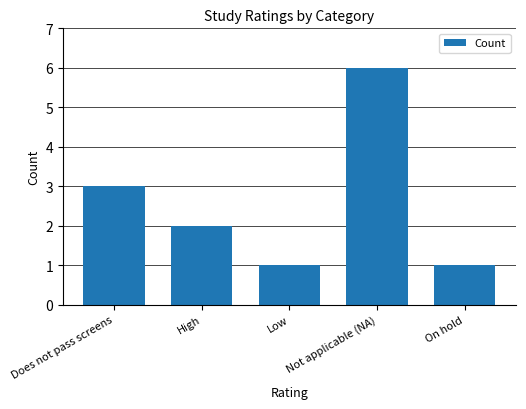

At which label does the data first exceed 2?

Does not pass screens